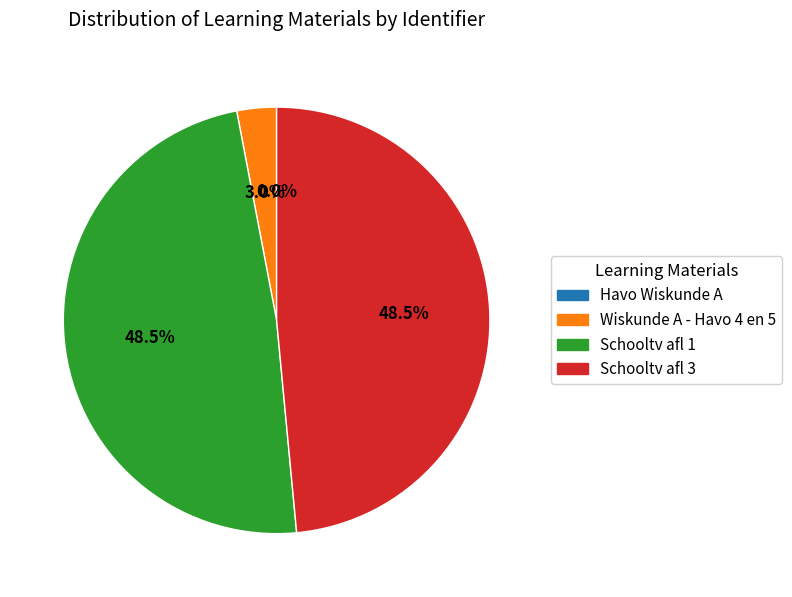

What percentage do Schooltv afl 3 and Wiskunde A - Havo 4 en 5 together represent?

51.5%